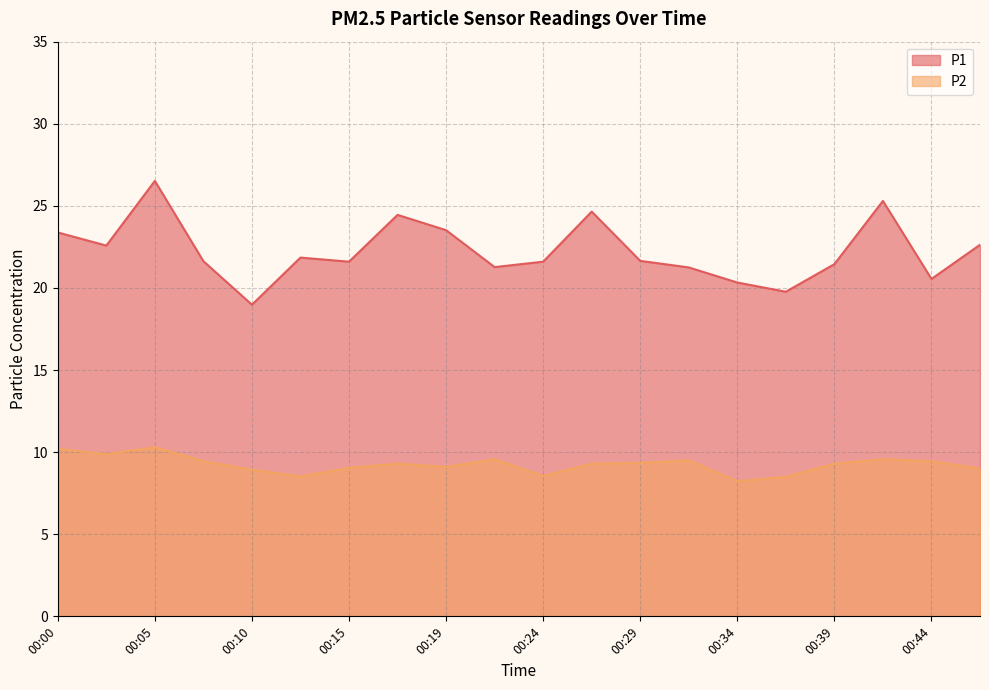

True or false: P2 and P1 cross at least once.

False